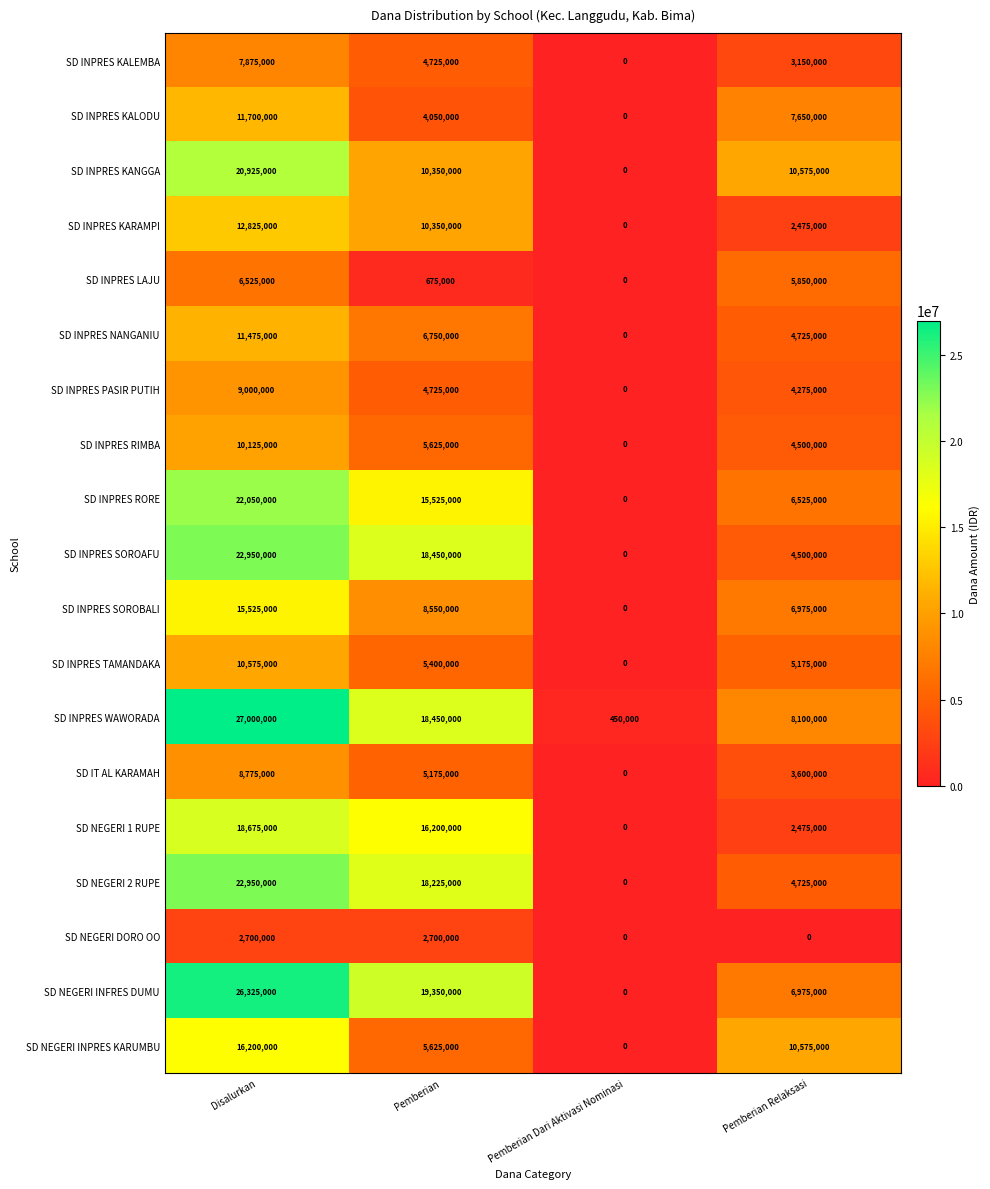

Rank the categories by SD IT AL KARAMAH value from lowest to highest.

Pemberian Dari Aktivasi Nominasi, Pemberian Relaksasi, Pemberian, Disalurkan